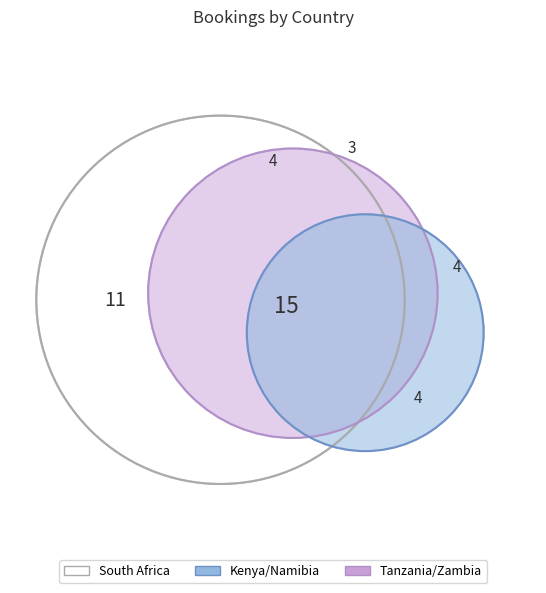

What percentage do Tanzania and South Africa together represent?

57.7%